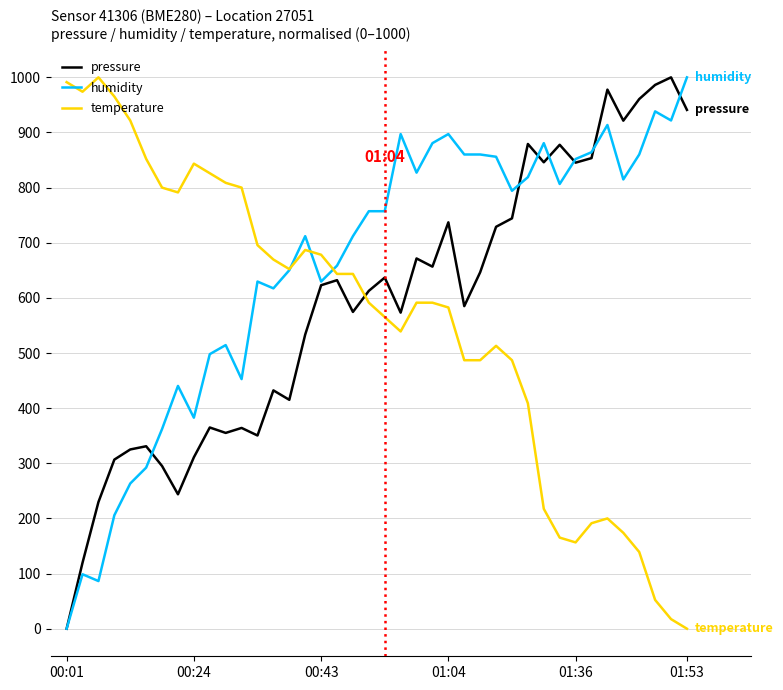

True or false: temperature and humidity intersect in this chart.

True